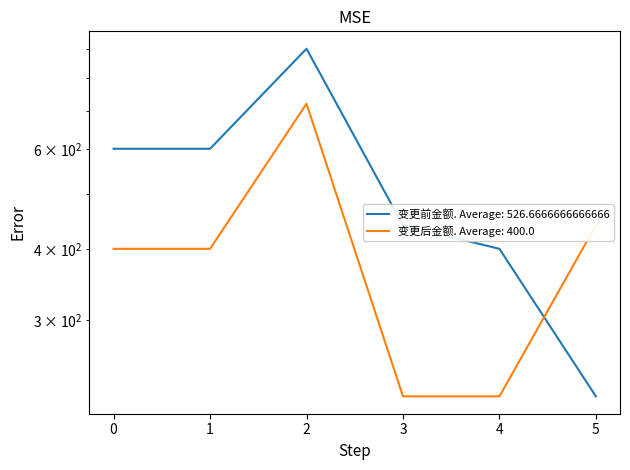

What is the highest value of the 变更前金额 series?

900